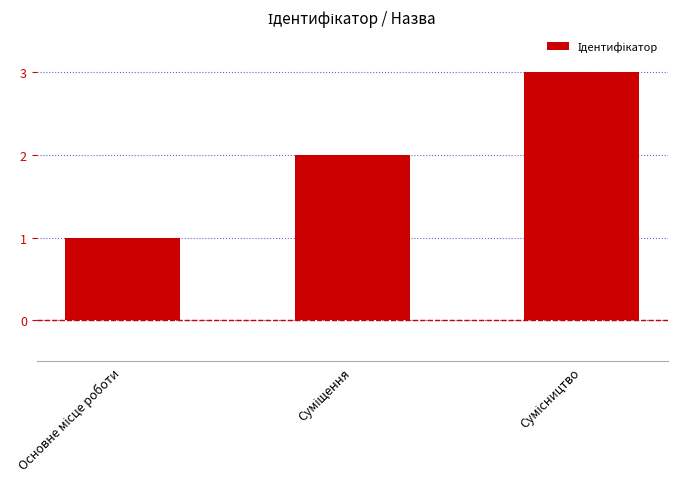

What is the maximum value shown in the chart?

3